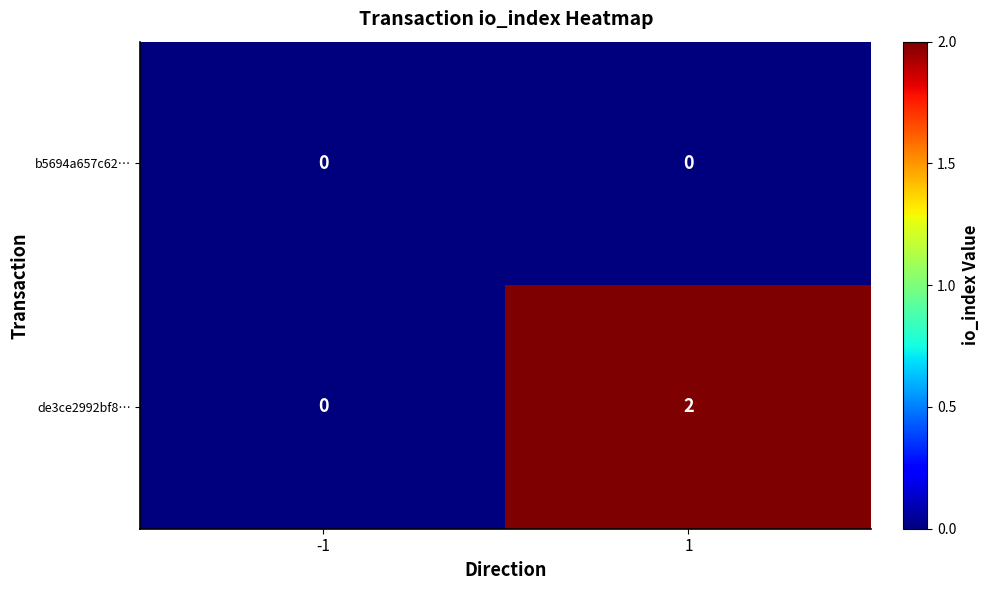

Reading left to right, extract all data points from this chart.

b5694a657c62…: 0	0
de3ce2992bf8…: 0	2